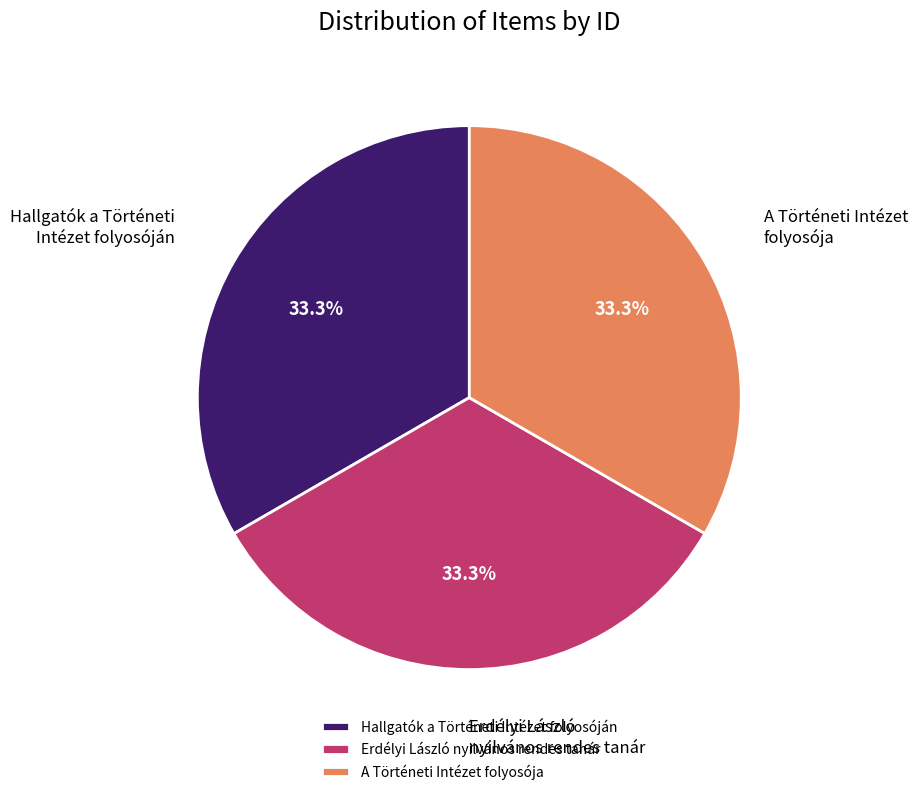

To the nearest percent, what percentage of the pie is Hallgatók a Történeti Intézet folyosóján?

33%